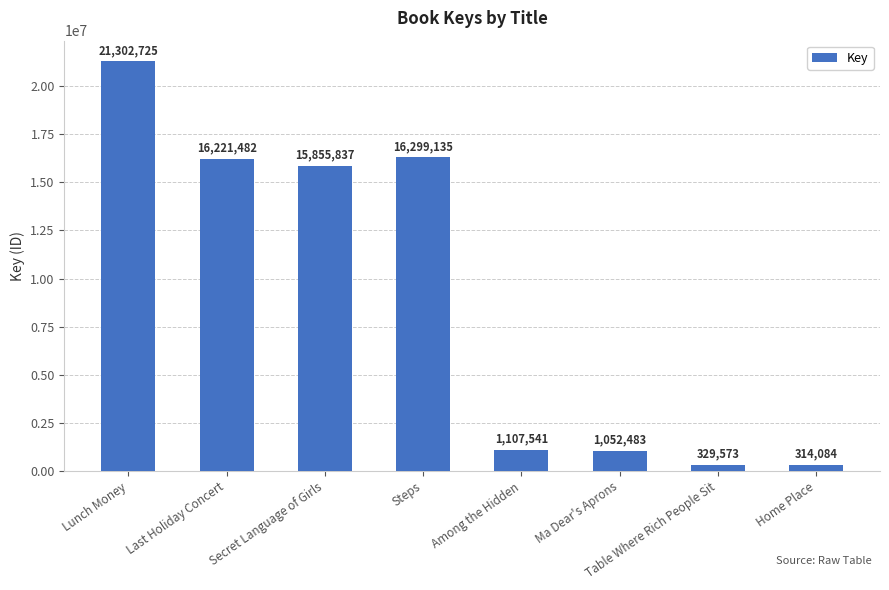

List the labels in order of value, largest first.

Lunch Money, Steps, Last Holiday Concert, Secret Language of Girls, Among the Hidden, Ma Dear's Aprons, Table Where Rich People Sit, Home Place